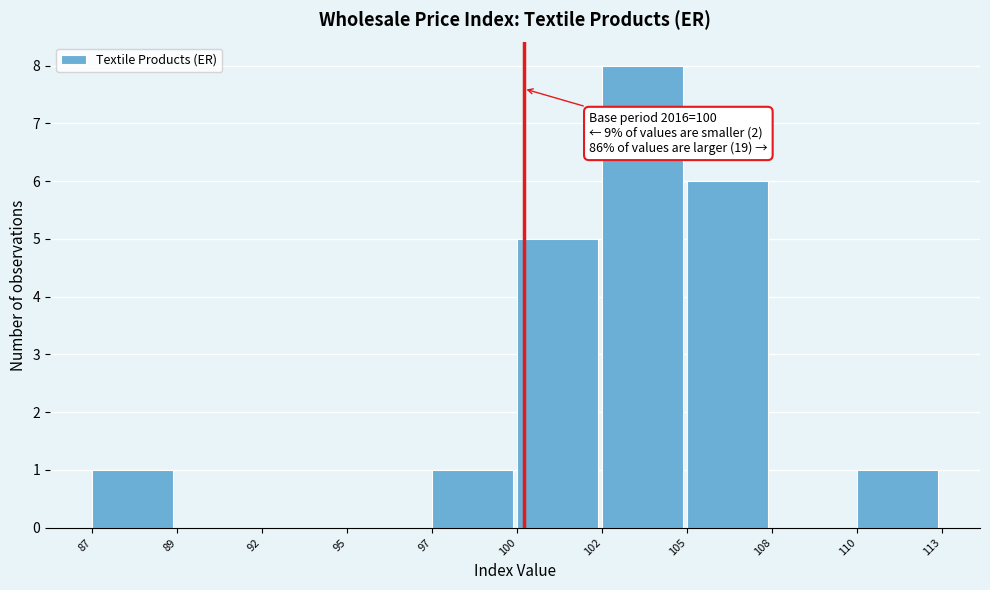

Reading left to right, transcribe all the data shown in this chart.

87=1	89=0	92=0	95=0	97=1	100=5	102=8	105=6	108=0	110=1